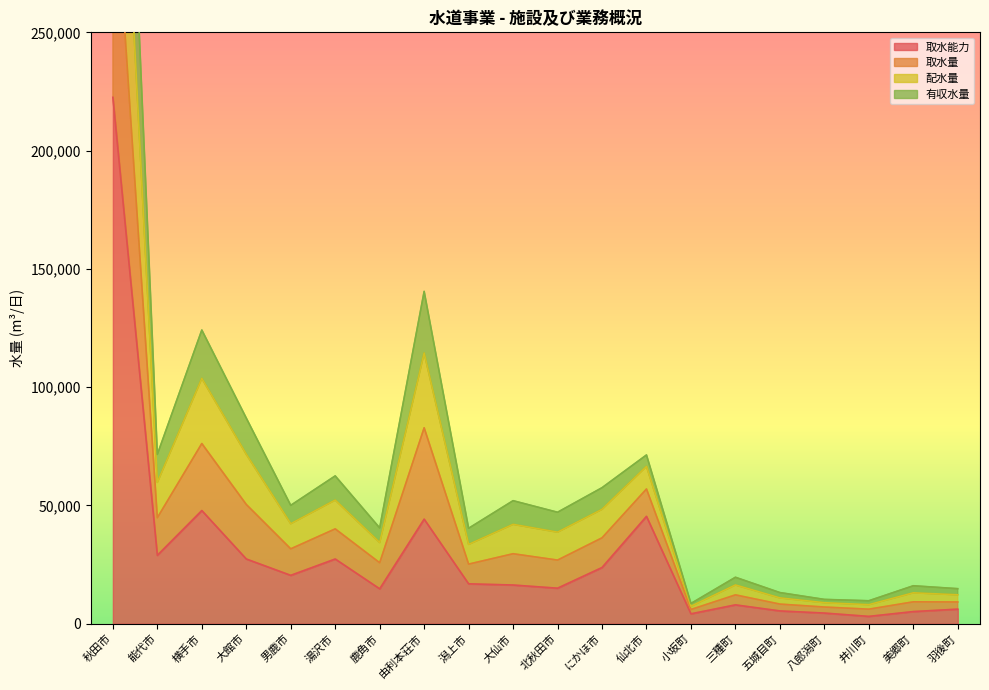

True or false: 配水量 has a value of 10741 at にかほ市.

False